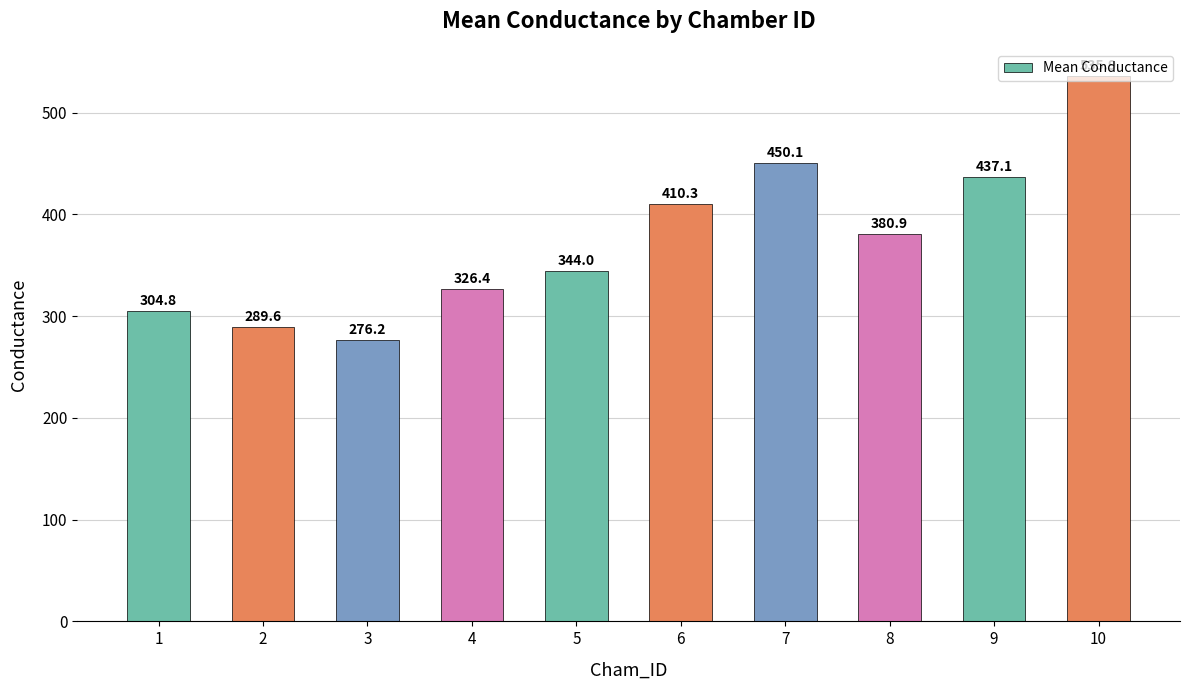

How many data points are above 380?

5